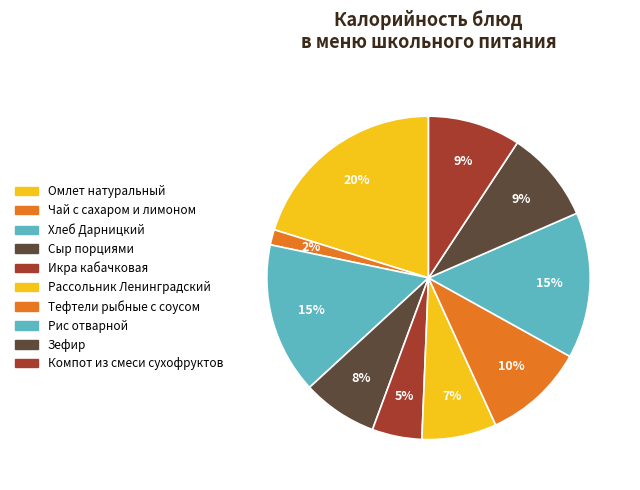

To the nearest percent, what percentage of the pie is Рассольник Ленинградский?

7%